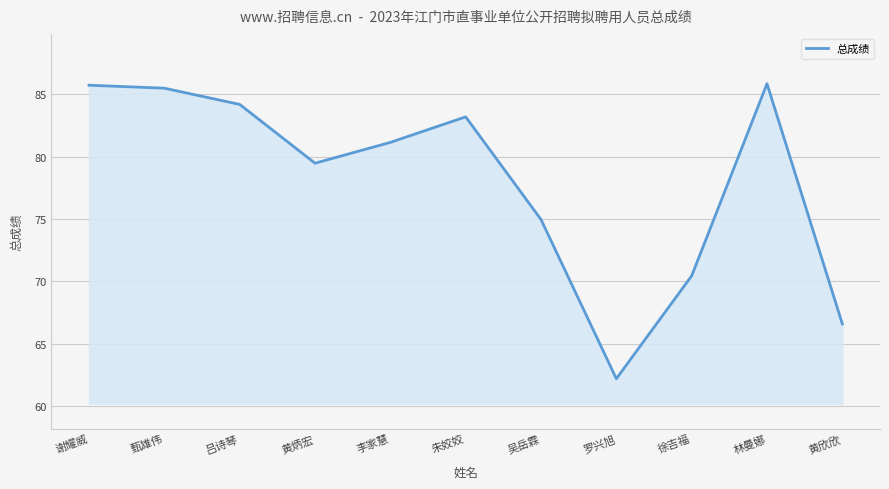

What position from the right is 谢耀威?

11